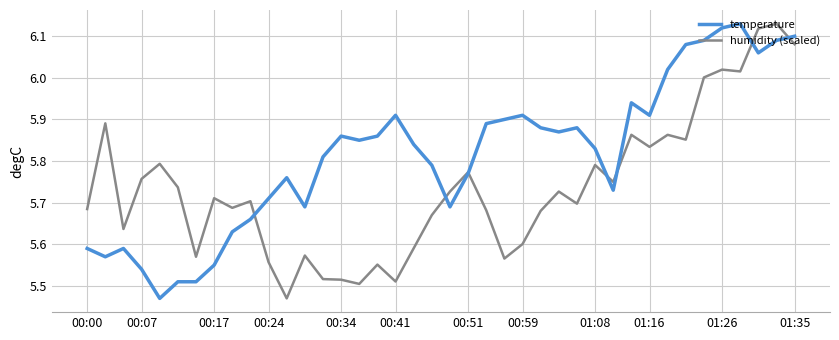

Which series has the largest total across all categories?

temperature